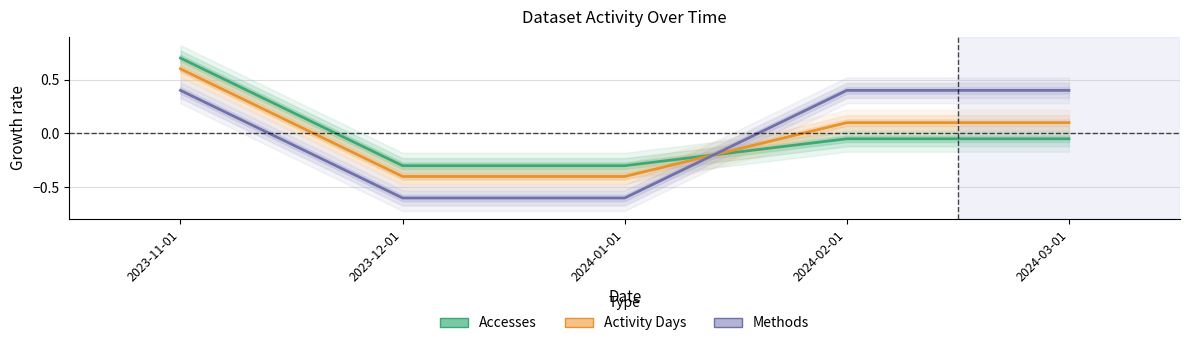

Reading left to right, what are all the values shown in this chart?

Accesses: 2023-11-01=0.7	2023-12-01=-0.3	2024-01-01=-0.3	2024-02-01=-0.0	2024-03-01=-0.0
Activity Days: 2023-11-01=0.6	2023-12-01=-0.4	2024-01-01=-0.4	2024-02-01=0.1	2024-03-01=0.1
Methods: 2023-11-01=0.4	2023-12-01=-0.6	2024-01-01=-0.6	2024-02-01=0.4	2024-03-01=0.4